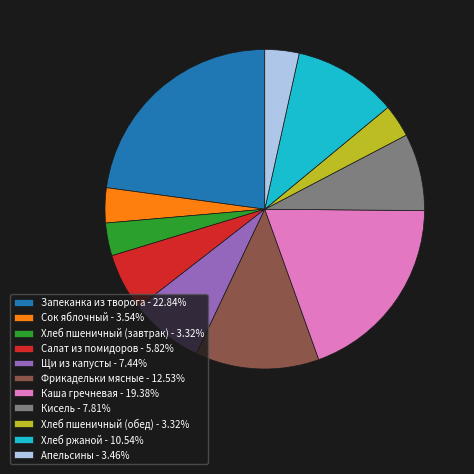

What is the ratio of the value at Кисель - 7.81% to the value at Сок яблочный - 3.54%?

2.2